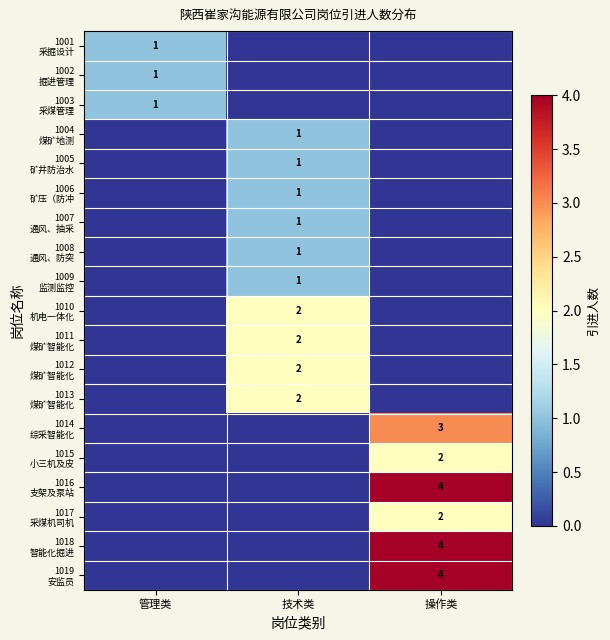

At how many categories does at least one series exceed 1?

2